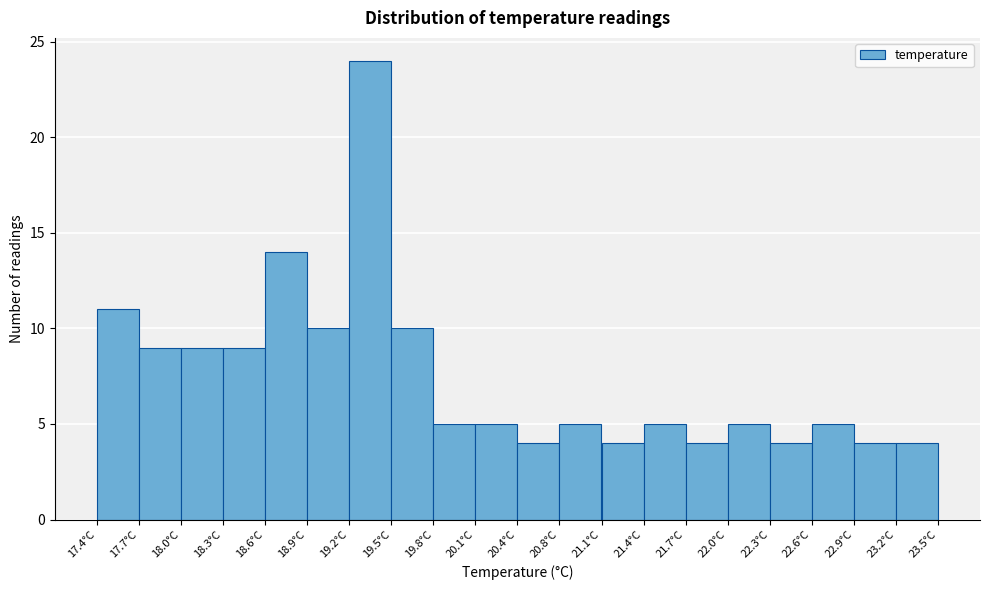

Reading left to right, transcribe this chart: for each bar, give the range it covers on the x-axis and its height. Neither the bar edges nor the heights are printed on the chart, so give them approximately, as read against the axes.

17.400 to 17.705: 11
17.705 to 18.010: 9
18.010 to 18.315: 9
18.315 to 18.620: 9
18.620 to 18.925: 14
18.925 to 19.230: 10
19.230 to 19.535: 24
19.535 to 19.840: 10
19.840 to 20.145: 5
20.145 to 20.450: 5
20.450 to 20.755: 4
20.755 to 21.060: 5
21.060 to 21.365: 4
21.365 to 21.670: 5
21.670 to 21.975: 4
21.975 to 22.280: 5
22.280 to 22.585: 4
22.585 to 22.890: 5
22.890 to 23.195: 4
23.195 to 23.500: 4